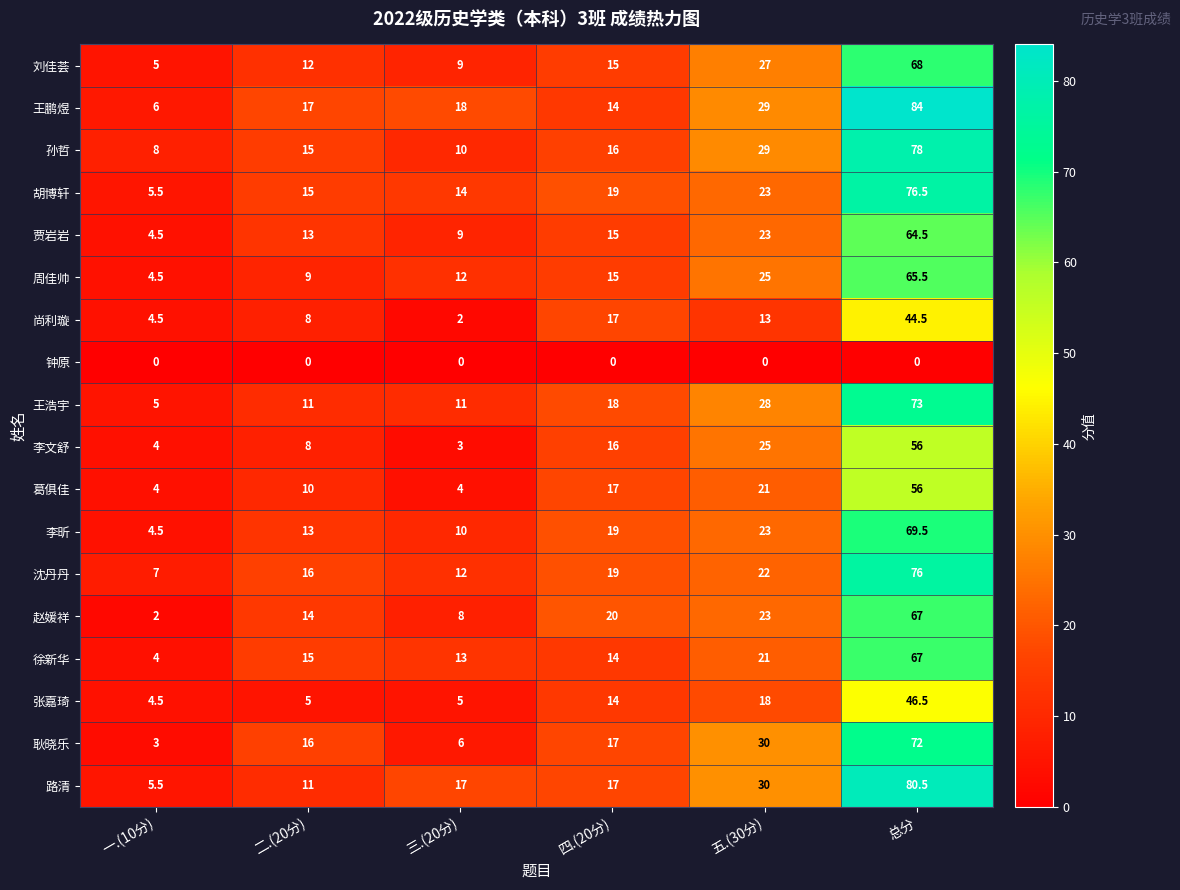

Which label corresponds to the largest value in the chart?

总分